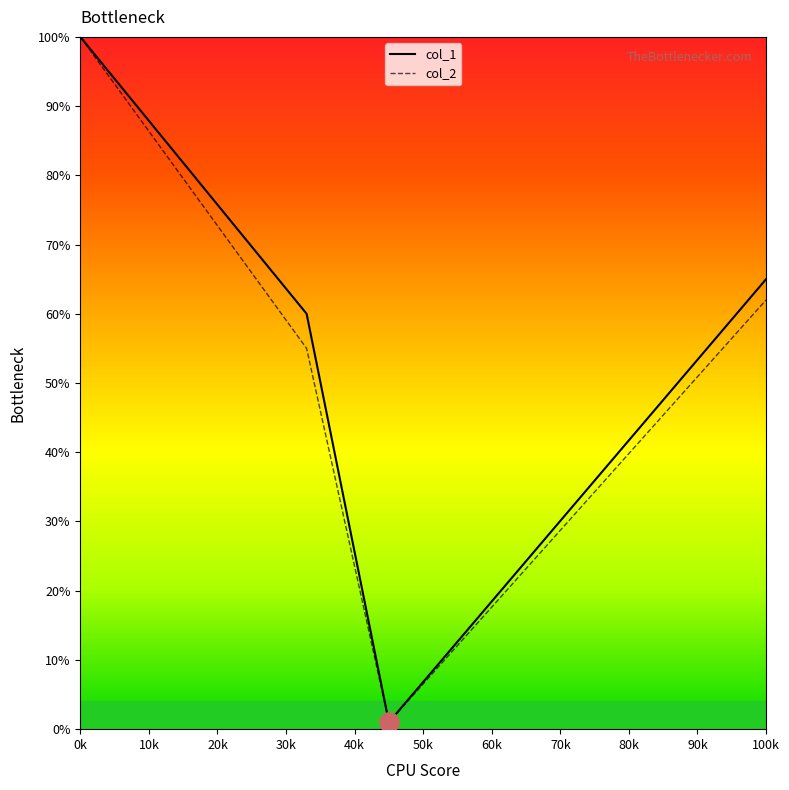

What is the maximum value shown in the chart?

100